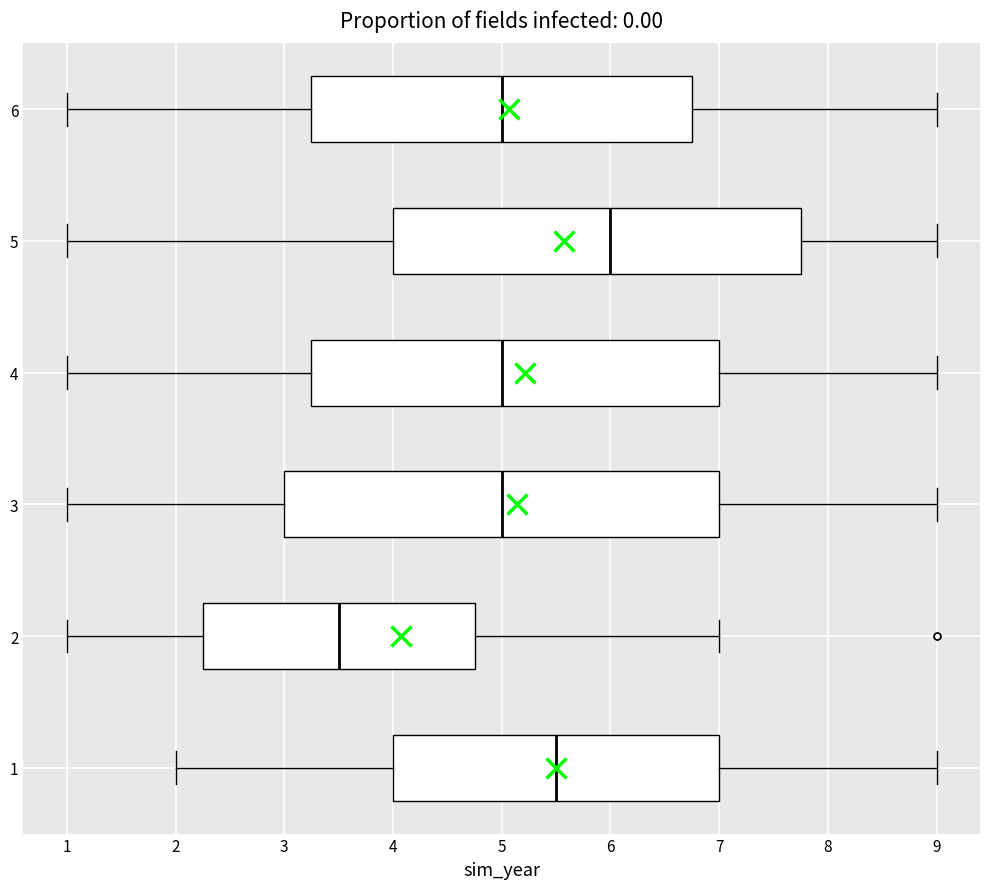

Where does the left whisker of the box at y = 6 end on the x-axis? The values are not printed on the chart, so give them approximately, as read against the axis.

1.0